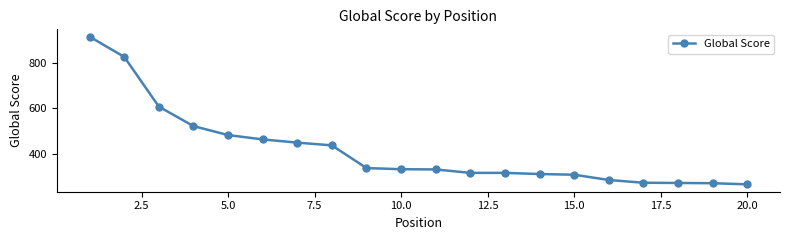

What is the sum of all values?

8362